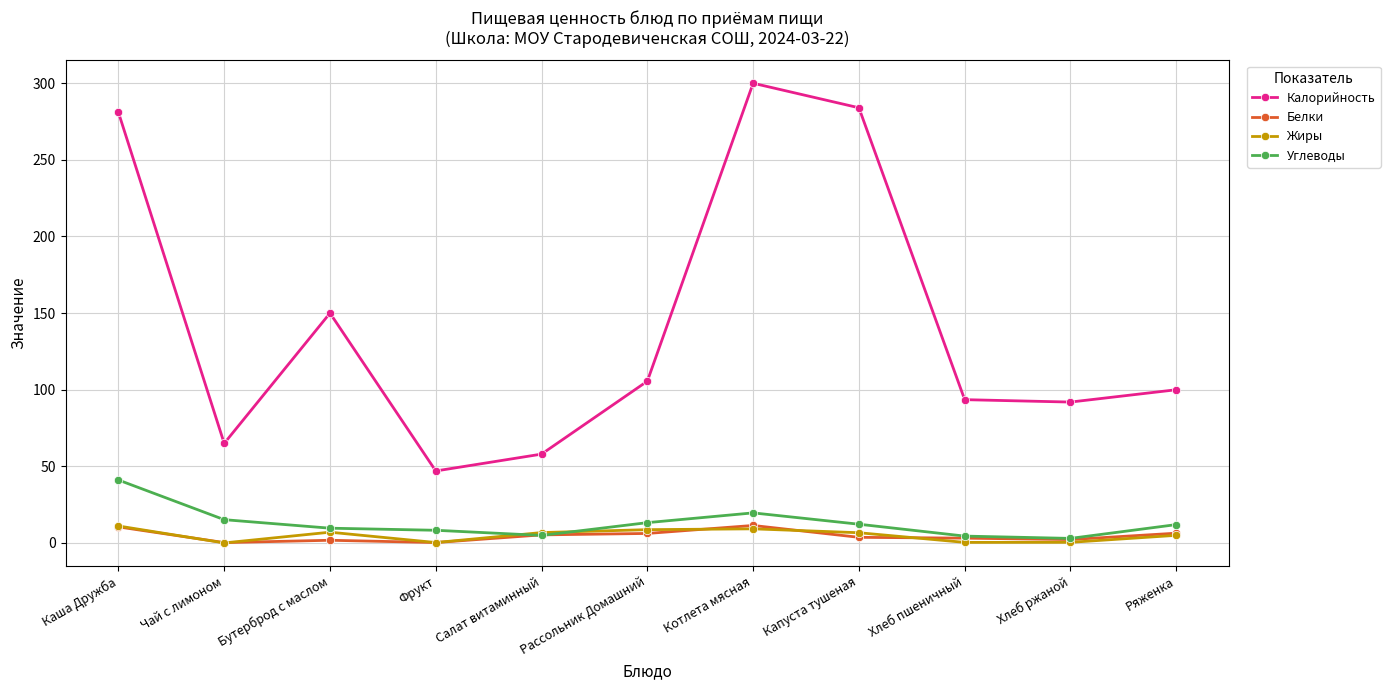

True or false: Калорийность has more than 1 interior local peaks.

True